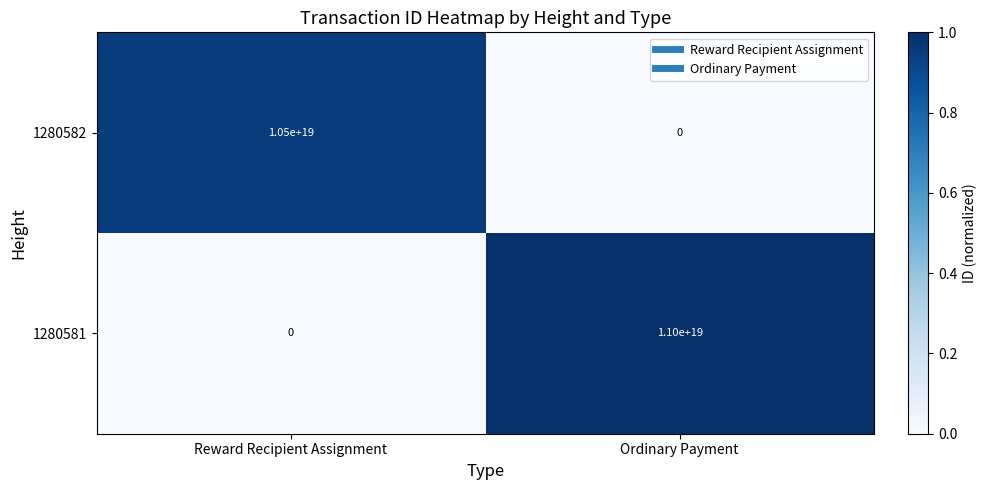

Where is 1280582 nearest to the value 5250000000000000000?

Reward Recipient Assignment